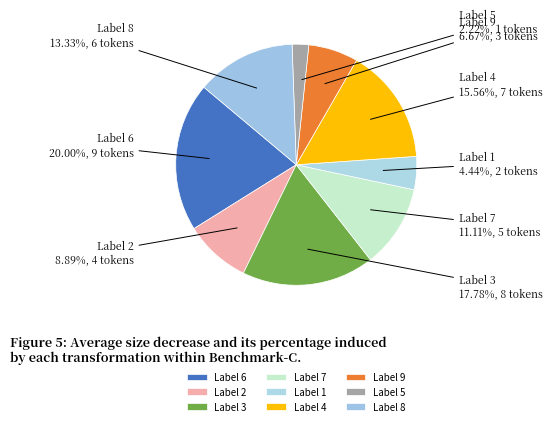

What is the largest slice in the pie chart?

9